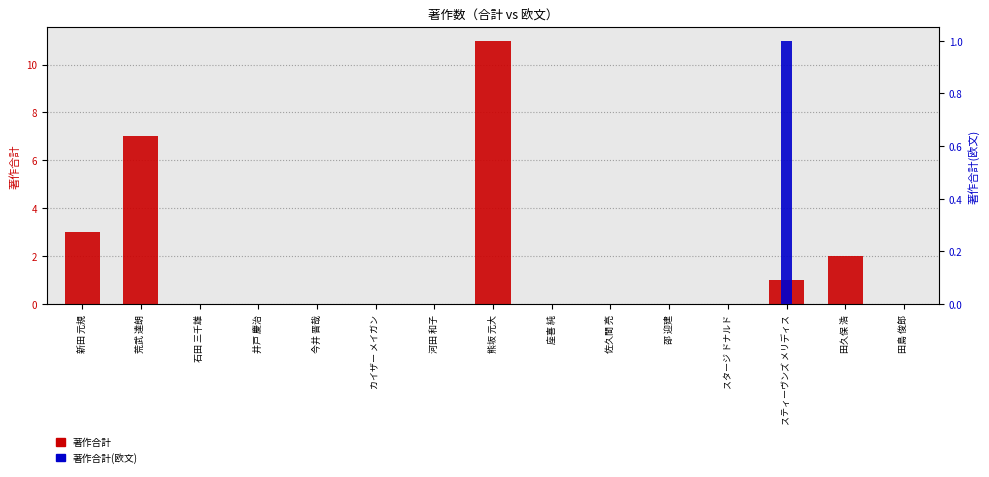

What is the average value of the 著作合計 series?

2